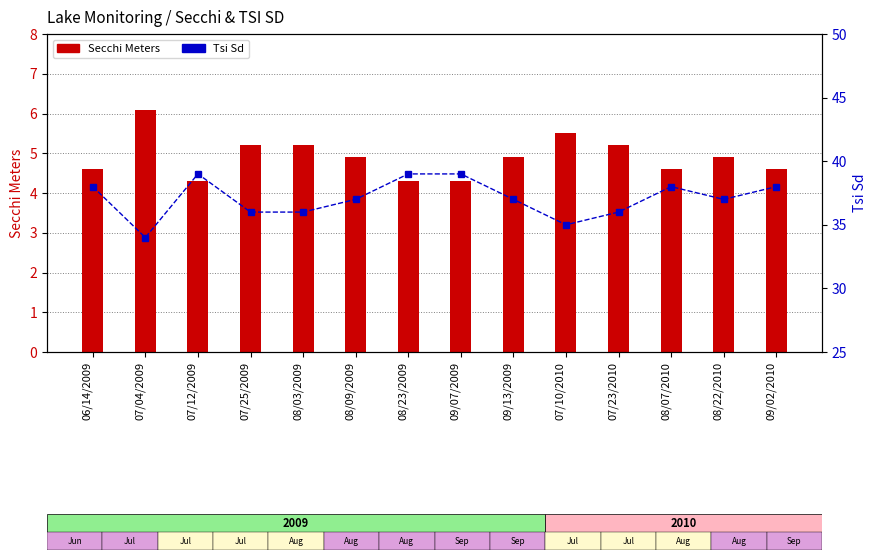

The value of Tsi Sd at 07/23/2010 is 10.1. True or false?

False